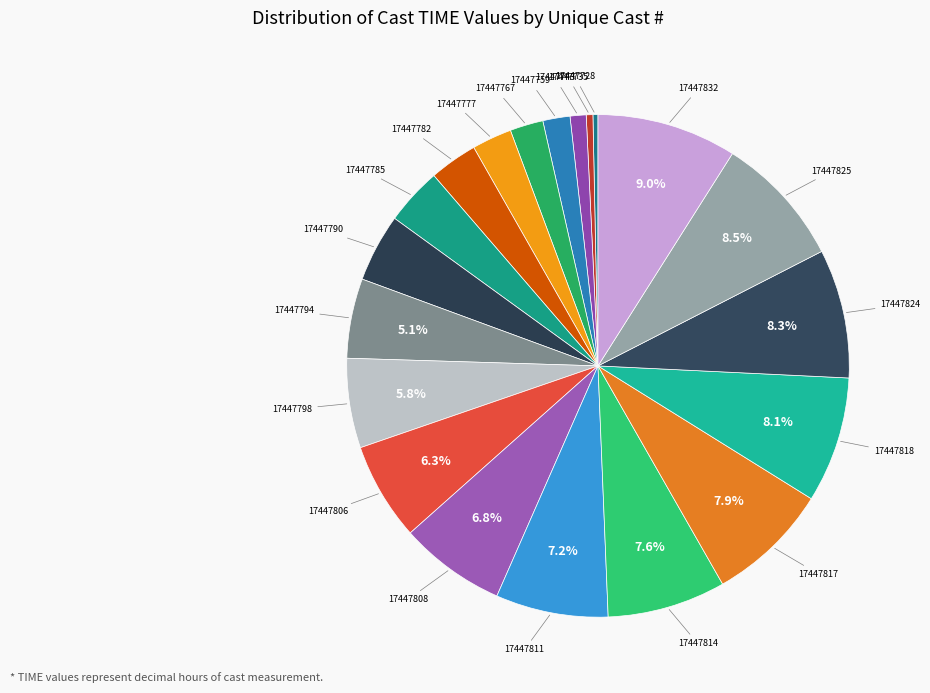

What is the largest slice in the pie chart?

17447832